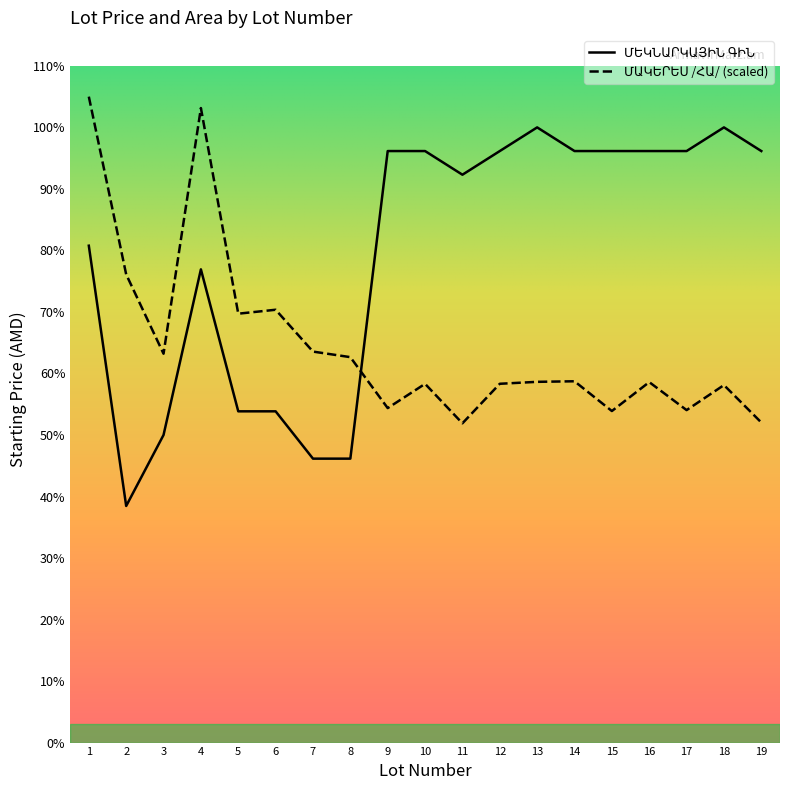

What is the difference between the second highest and minimum values in the ՄԱԿԵՐԵՍ /ՀԱ/ series?

1332321.7